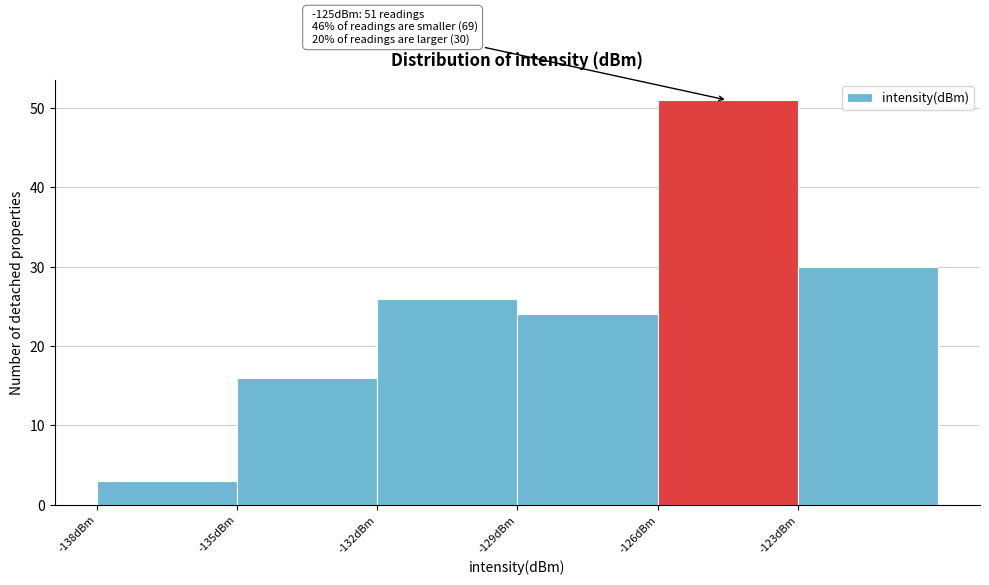

Over which range of the x-axis is the bar tallest?

-126 to -123